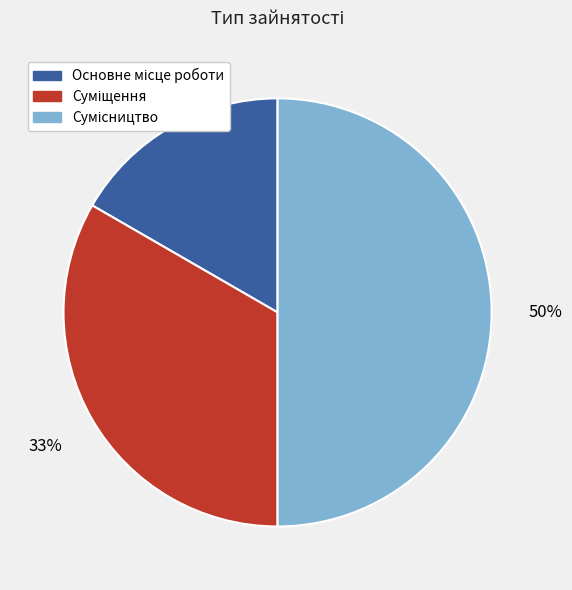

Count the number of slices in the pie.

3